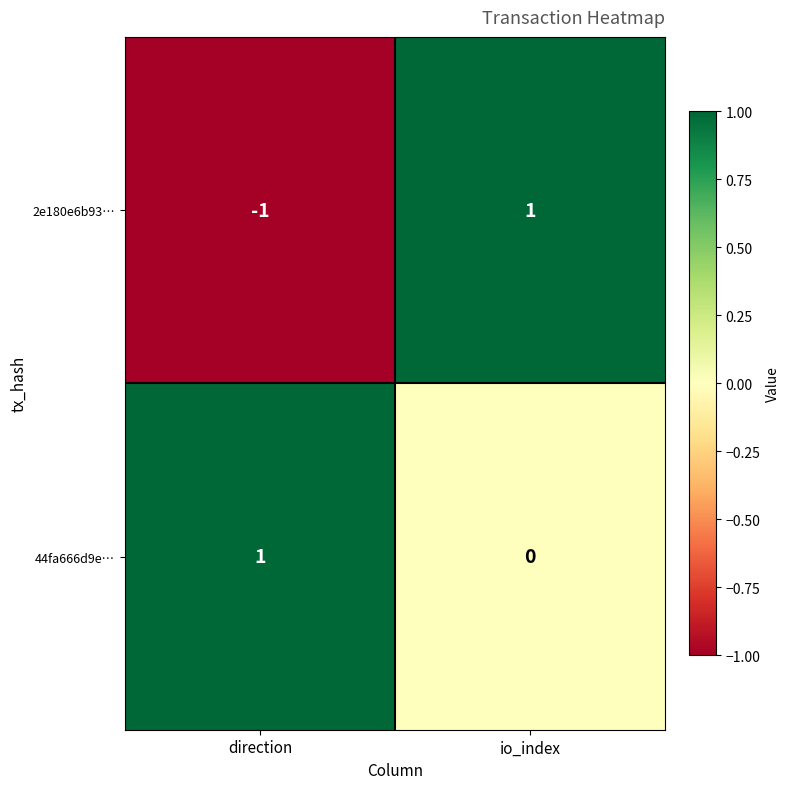

Reading left to right, extract all data points from this chart.

2e180e6b93…: direction=-1	io_index=1
44fa666d9e…: direction=1	io_index=0